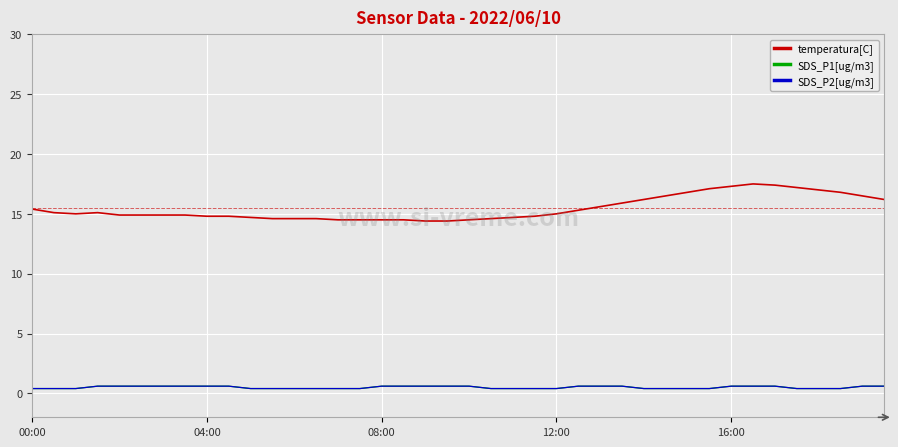

Does the chart have visible grid lines?

Yes